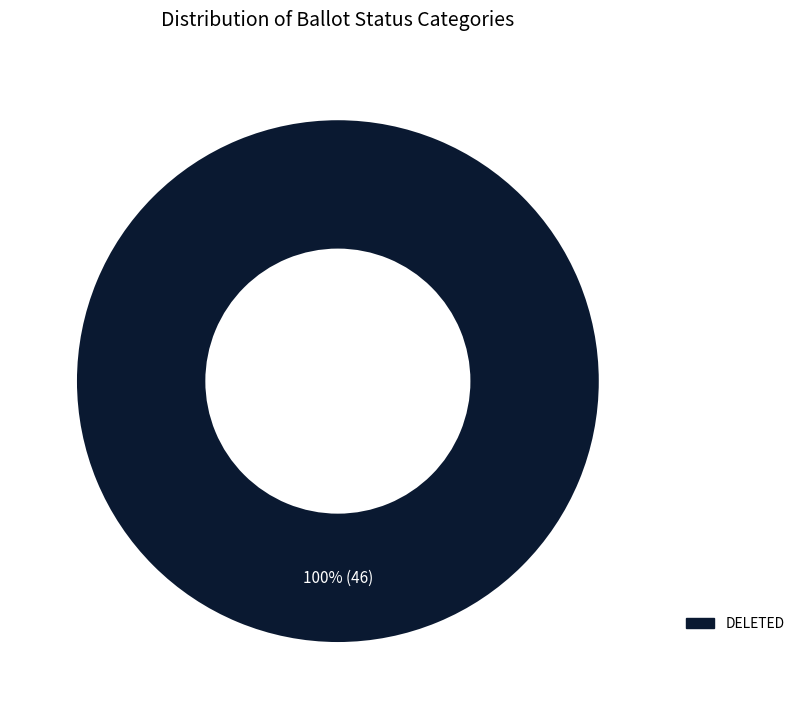

Count the number of slices in the pie.

1